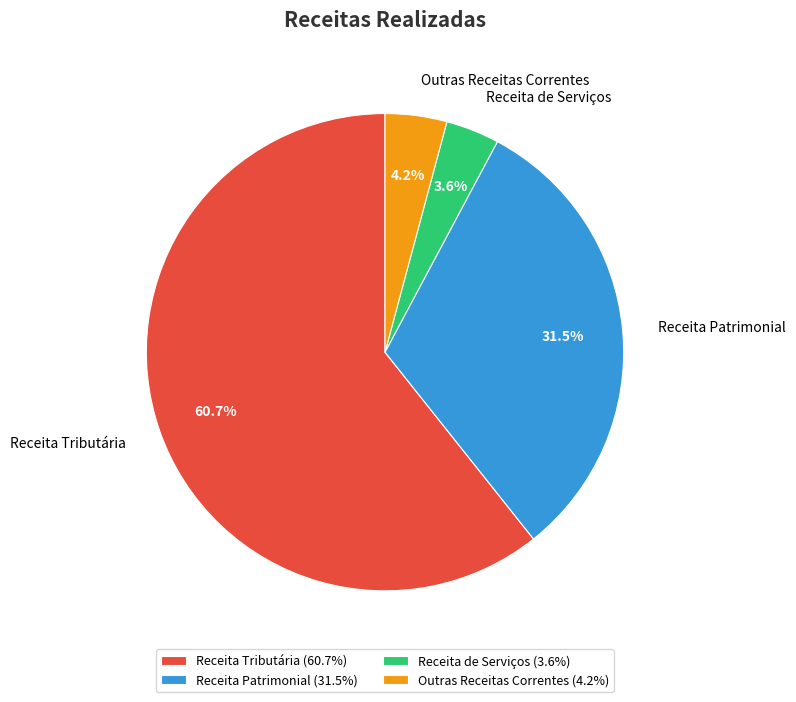

How many segments does this pie chart have?

4